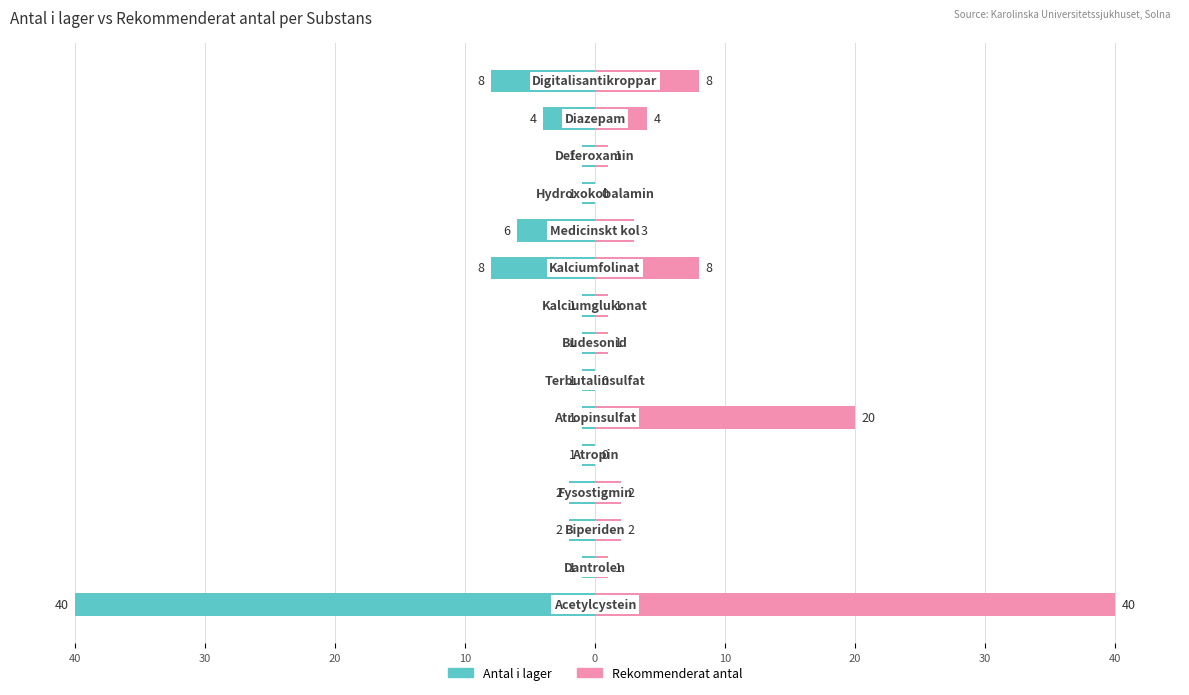

What is the difference between the Antal i lager values at 10 and 30?

1